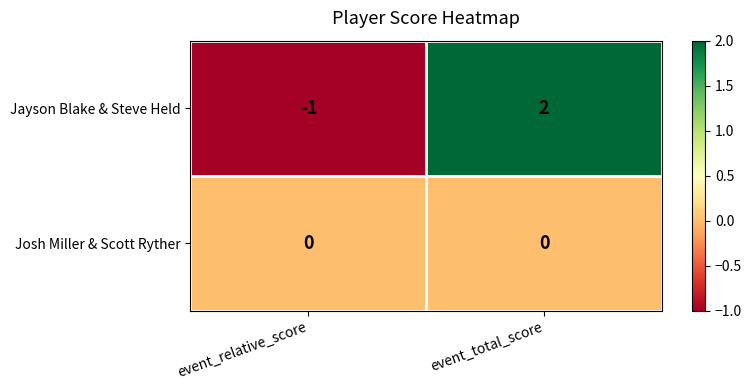

List the series in order of their peak value, lowest first.

Josh Miller & Scott Ryther, Jayson Blake & Steve Held